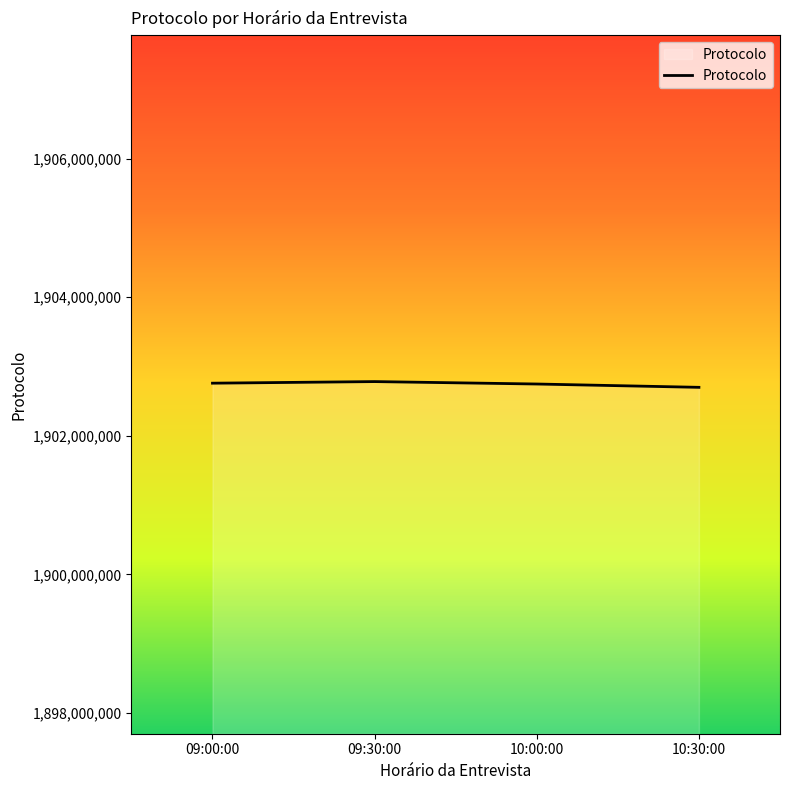

Is it true that the value at 10:00:00 is 1902748145?

True